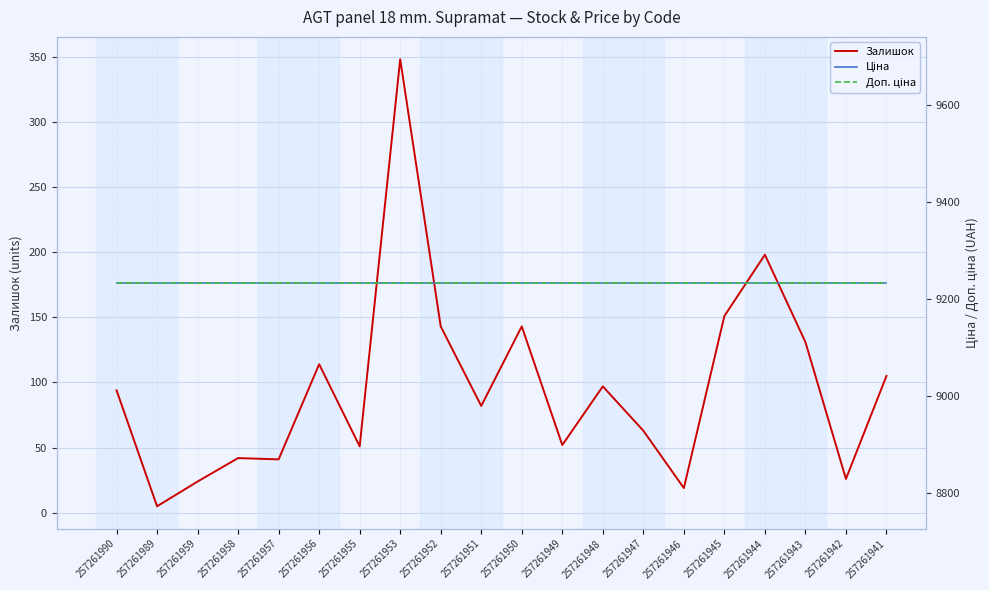

The Доп. ціна series shows 9233.4 at 257261943. True or false?

True